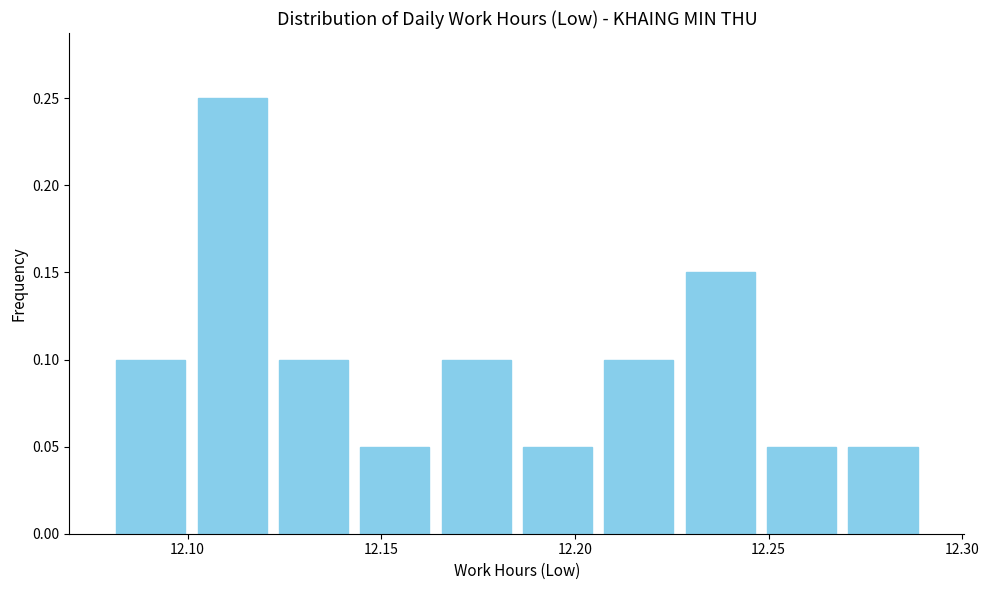

Reading left to right, transcribe this chart: for each bar, give the range it covers on the x-axis and its height. Neither the bar edges nor the heights are printed on the chart, so give them approximately, as read against the axes.

12.080 to 12.101: 0.10
12.101 to 12.122: 0.25
12.122 to 12.143: 0.10
12.143 to 12.164: 0.05
12.164 to 12.185: 0.10
12.185 to 12.206: 0.05
12.206 to 12.227: 0.10
12.227 to 12.248: 0.15
12.248 to 12.269: 0.05
12.269 to 12.290: 0.05